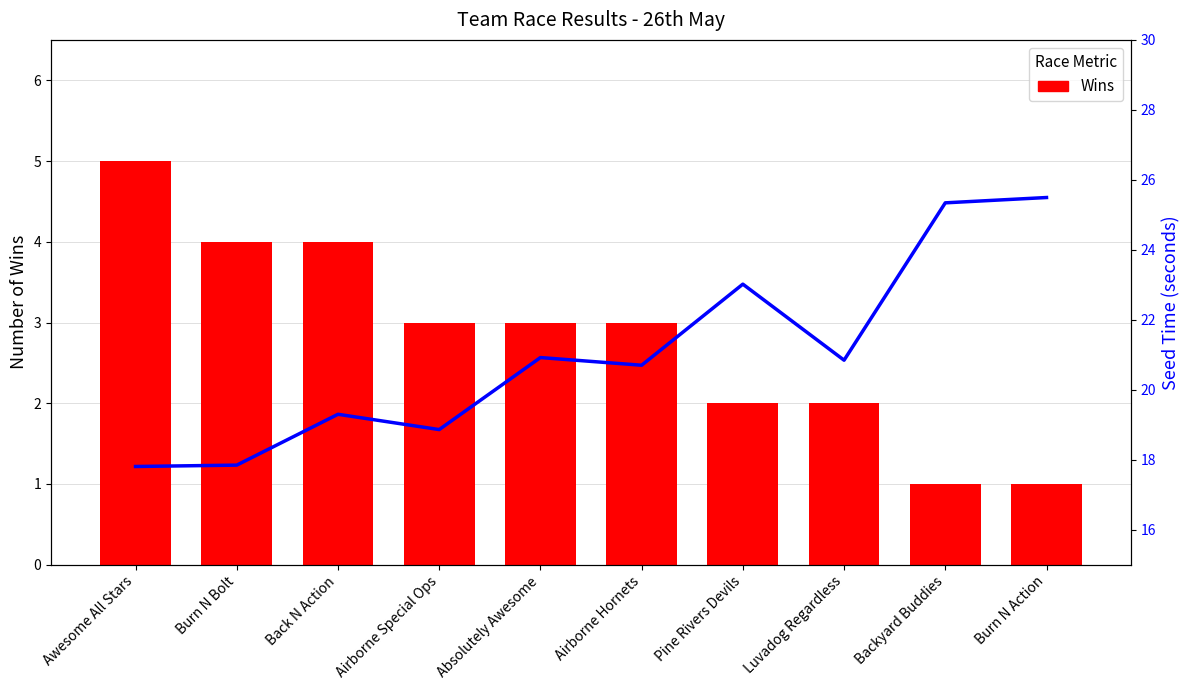

At Backyard Buddies, list the series in order from largest to smallest.

Seed Time, Wins